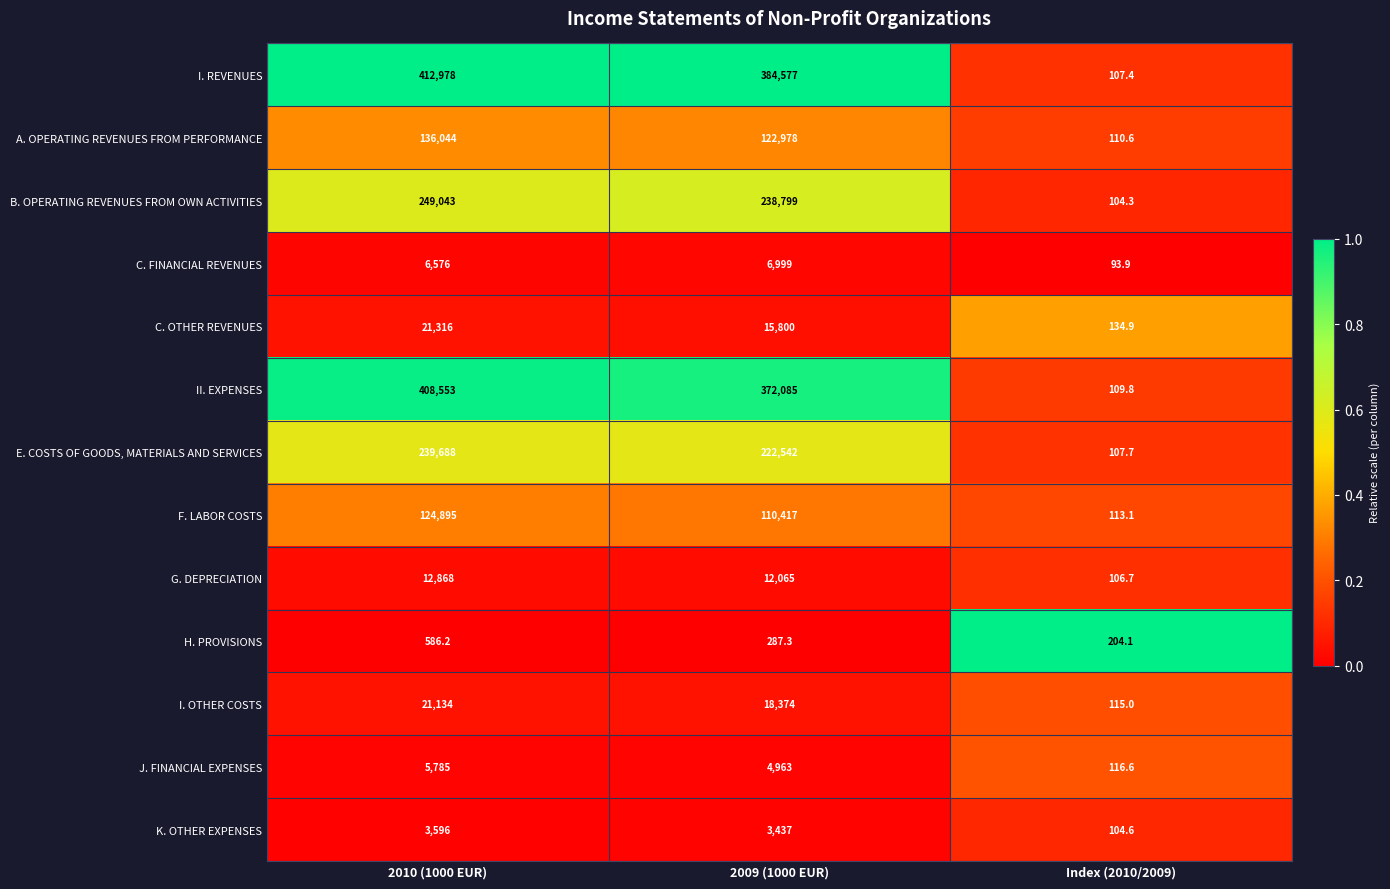

What is the smallest value displayed?

93.9